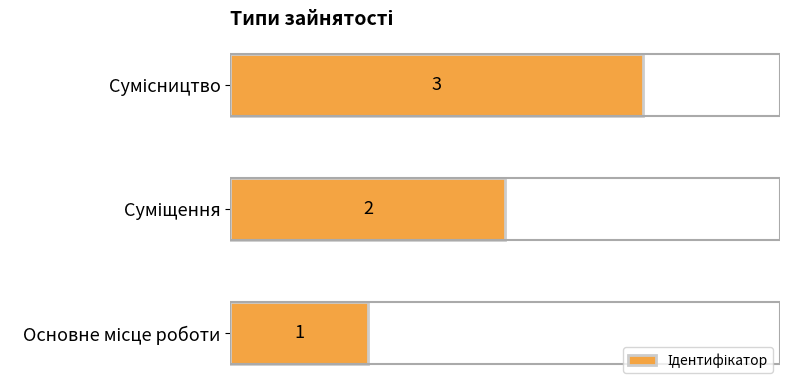

How many data points does each series have?

3